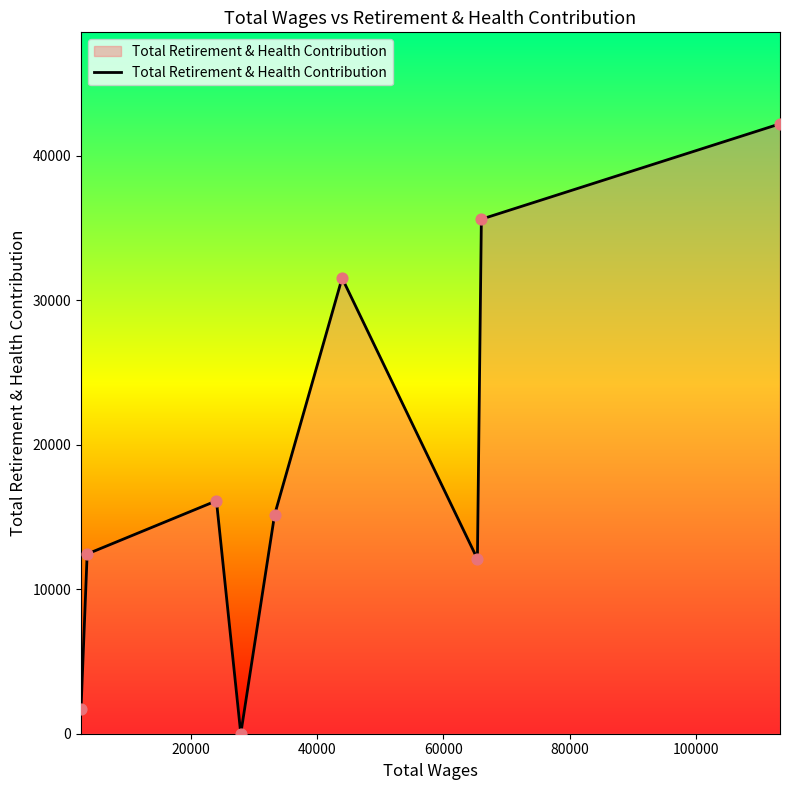

What is the difference between the maximum and minimum values?

42219